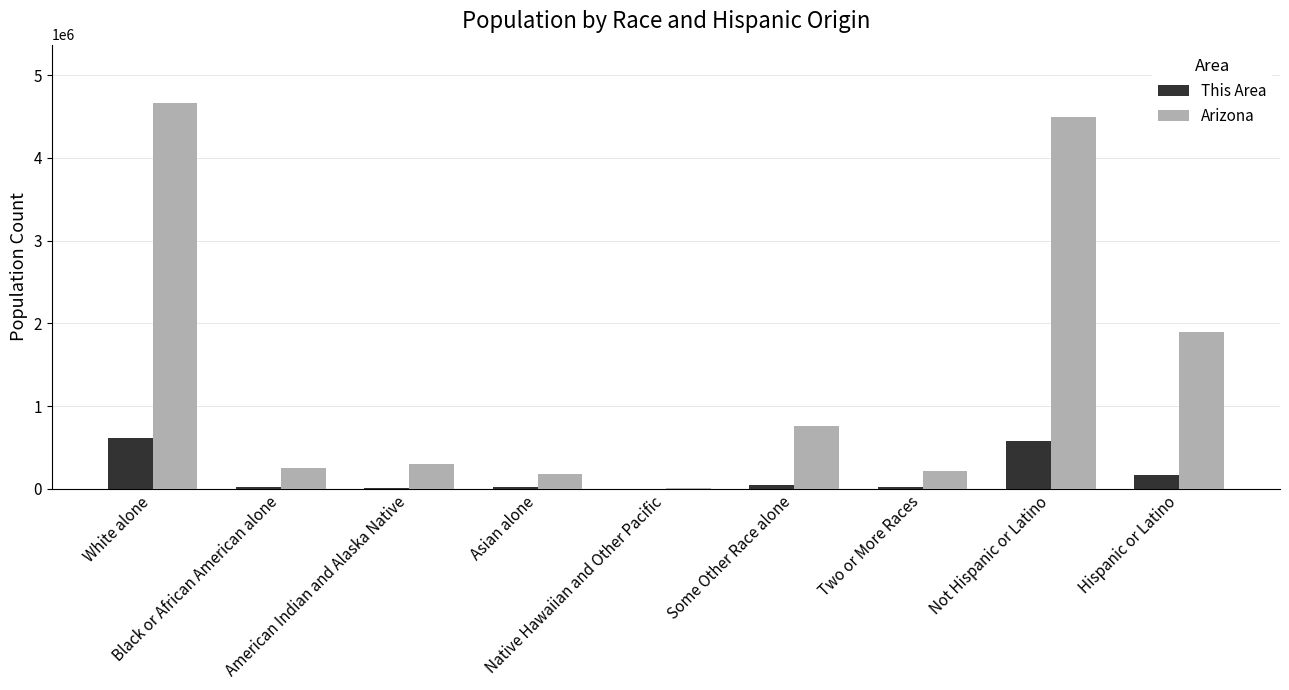

Count the number of categories in the chart.

9